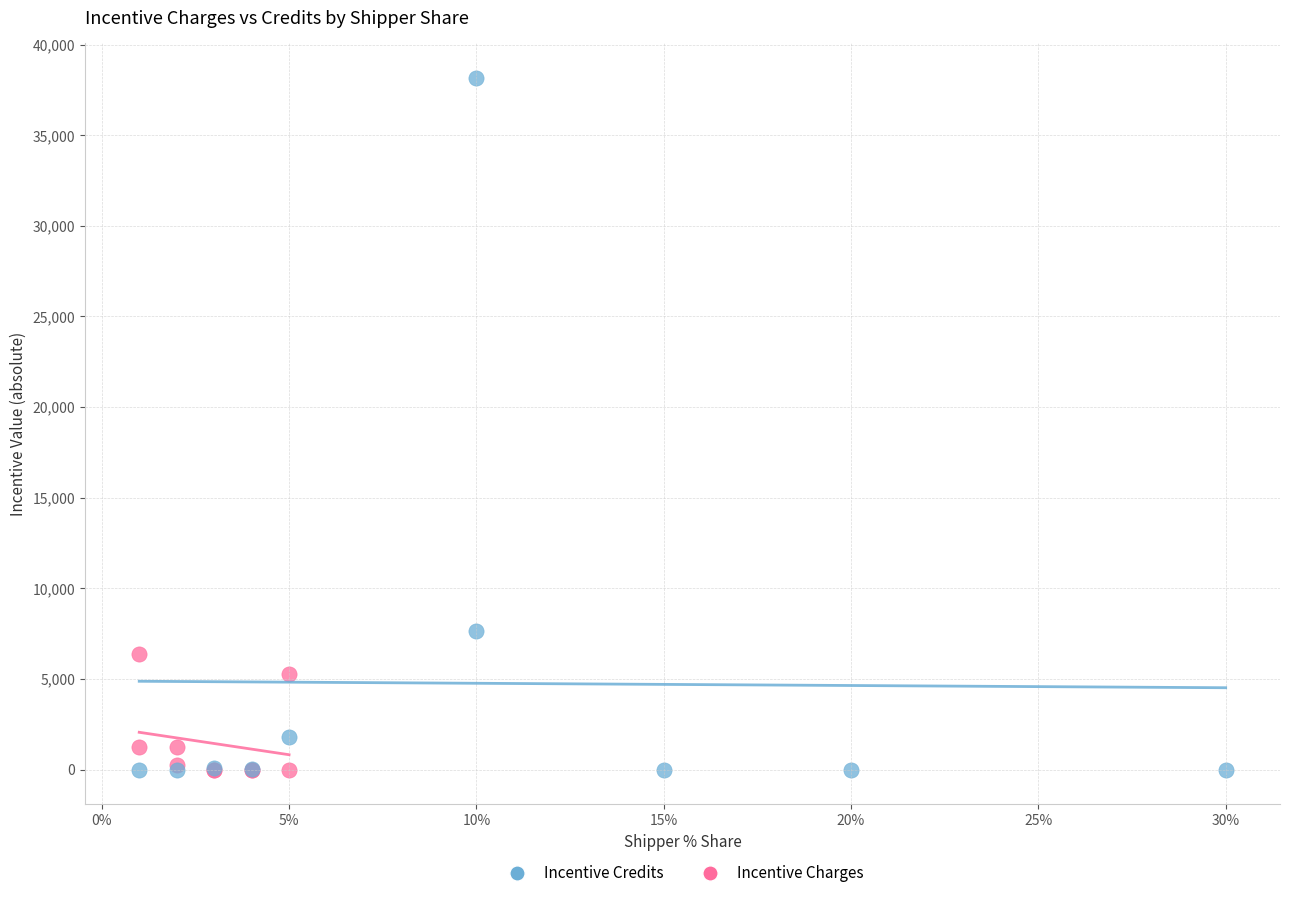

Which series contains the highest Y value?

Incentive Credits